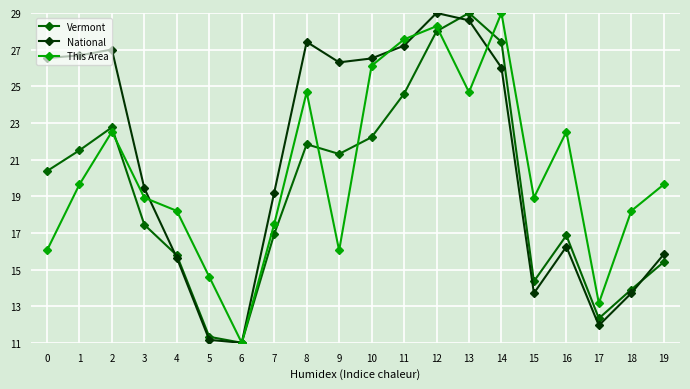

What is the difference between the highest and lowest values at 19?

4.2